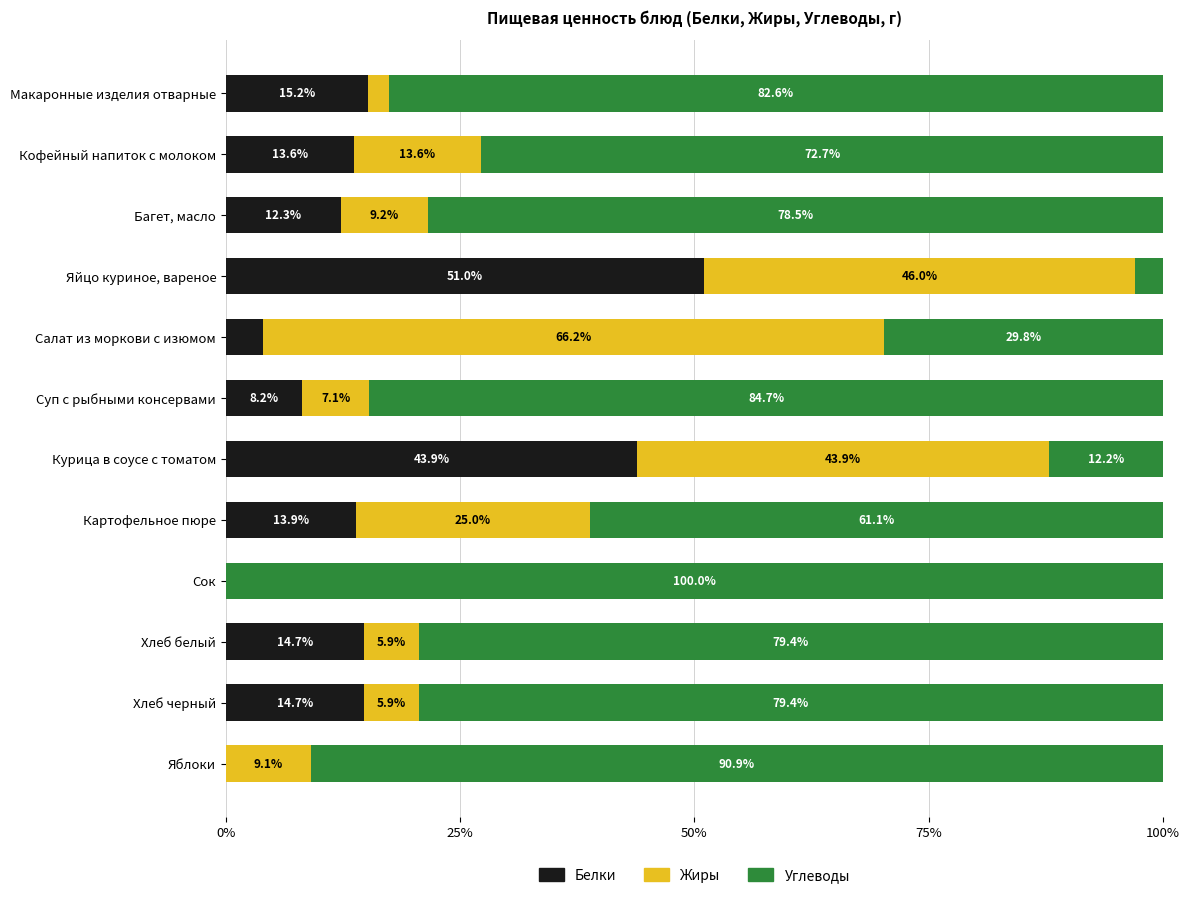

At which label does Белки reach its peak?

Яйцо куриное, вареное